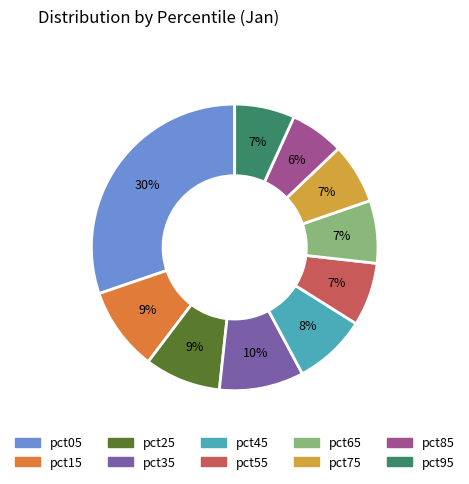

The pct65 slice represents 1% of the pie. True or false?

False